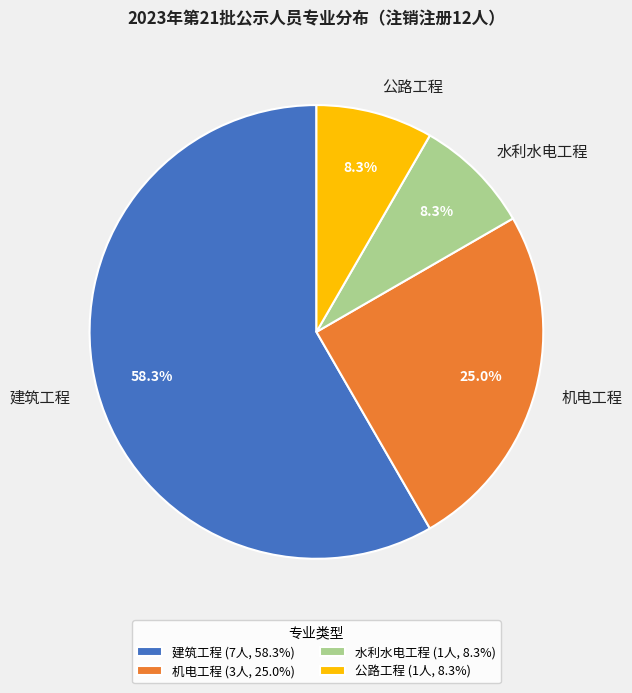

Count the number of slices in the pie.

4